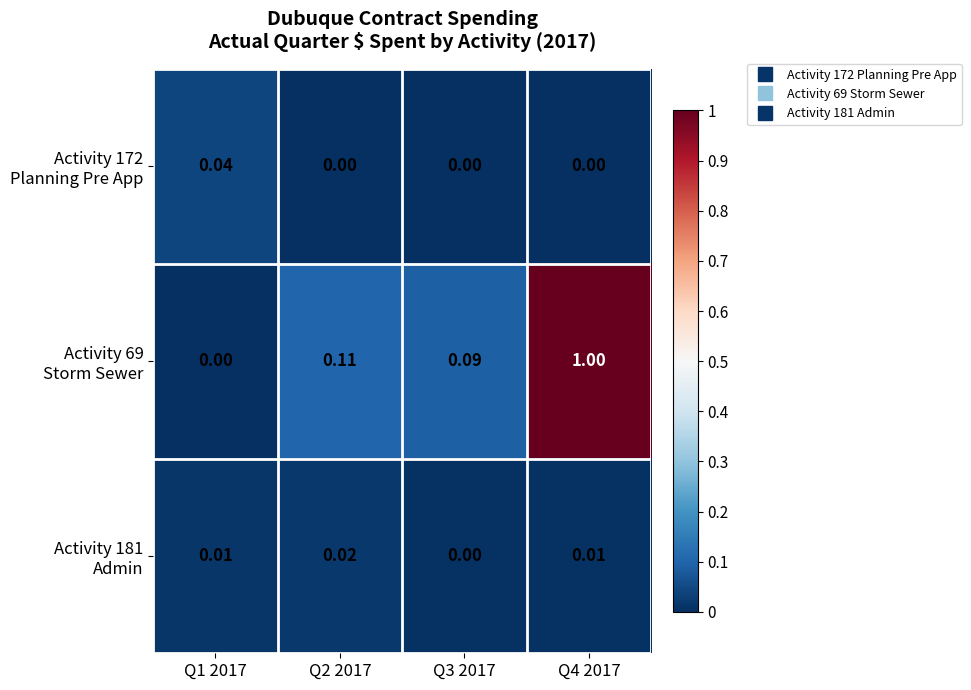

Which category has the highest value across all series?

Q4 2017